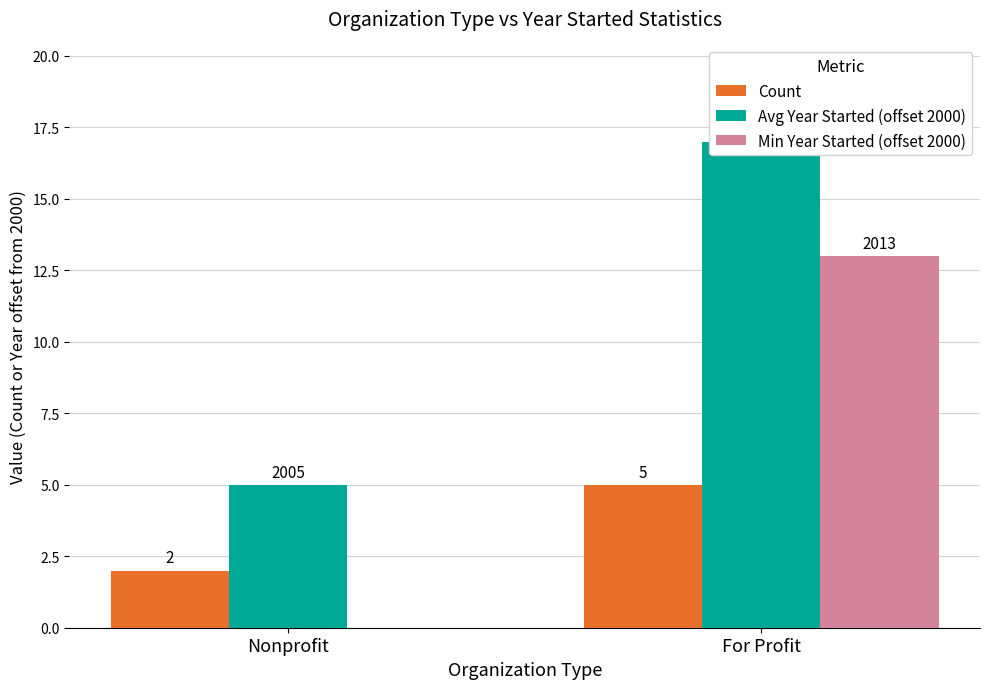

At which category is the sum across all series the highest?

For Profit